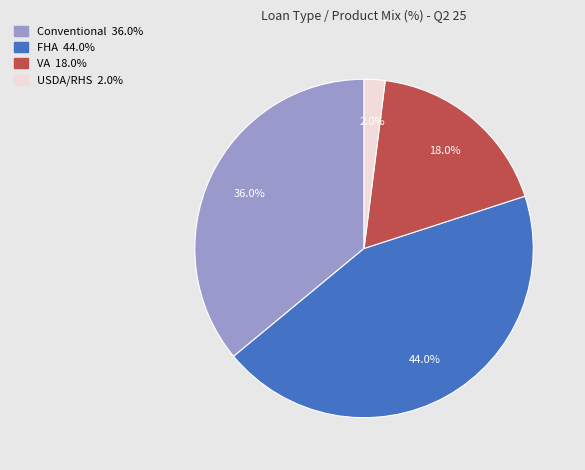

What percentage is the VA slice, to the nearest percent?

18%